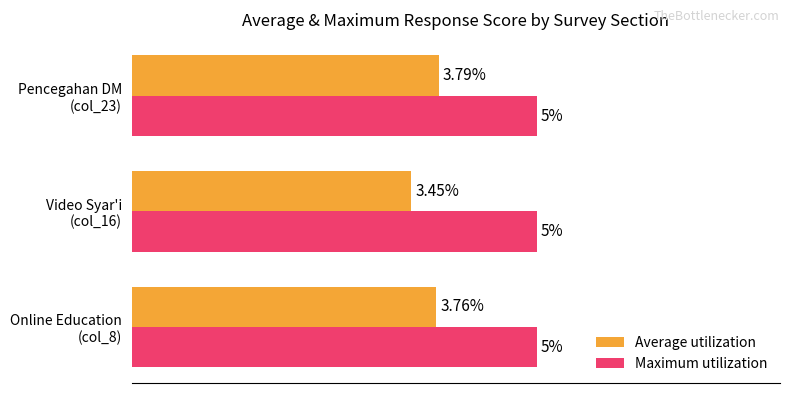

Which series has the largest range (max minus min)?

Average utilization